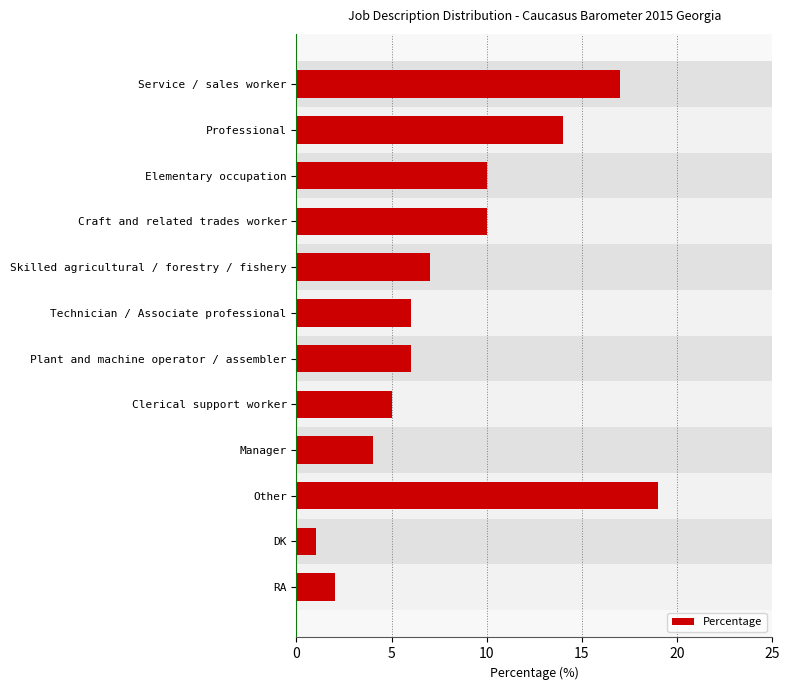

Approximately how many times larger is the value at Other compared to Plant and machine operator / assembler?

3.2